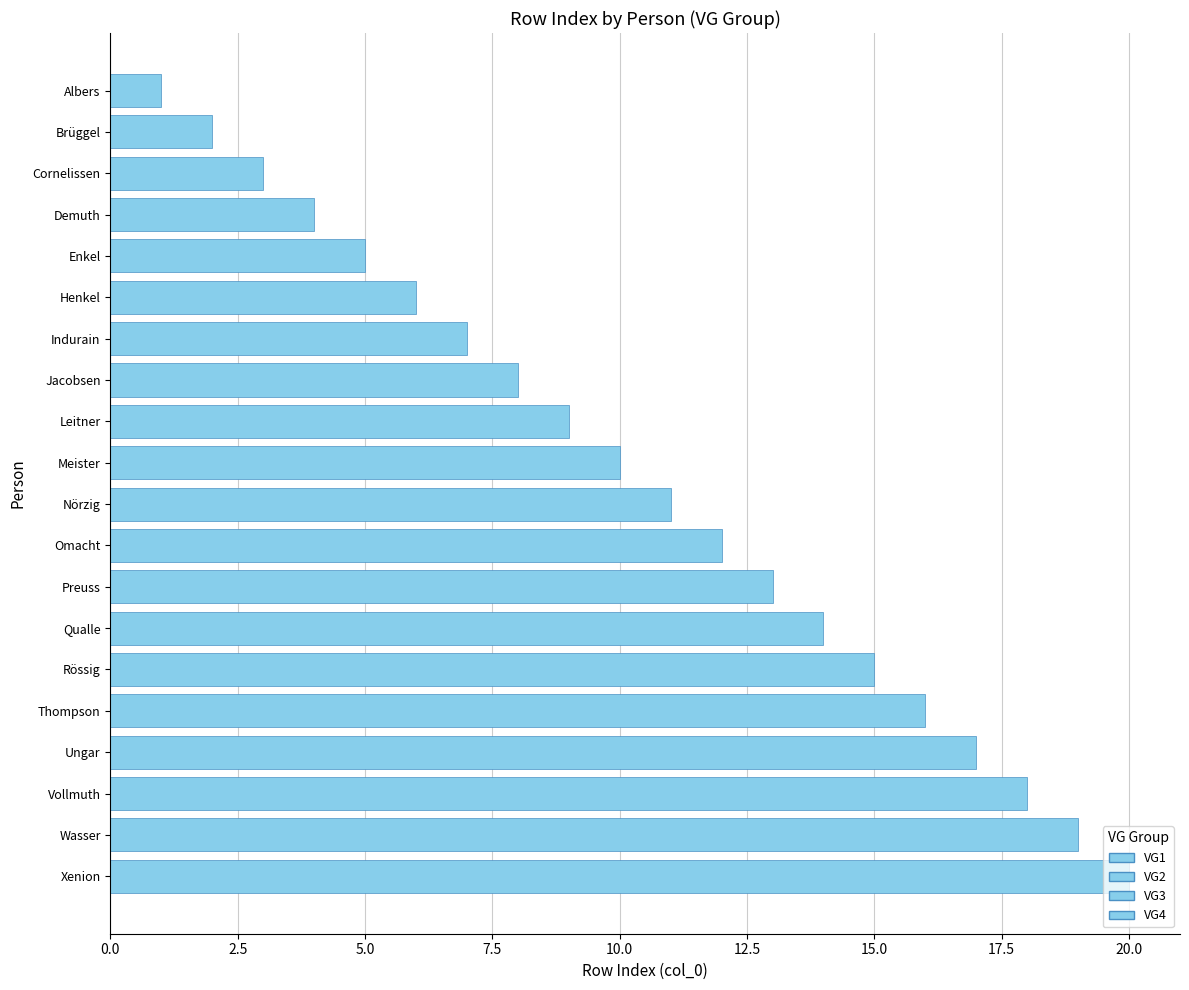

Rank the categories by value from highest to lowest.

Xenion, Wasser, Vollmuth, Ungar, Thompson, Rössig, Qualle, Preuss, Omacht, Nörzig, Meister, Leitner, Jacobsen, Indurain, Henkel, Enkel, Demuth, Cornelissen, Brüggel, Albers